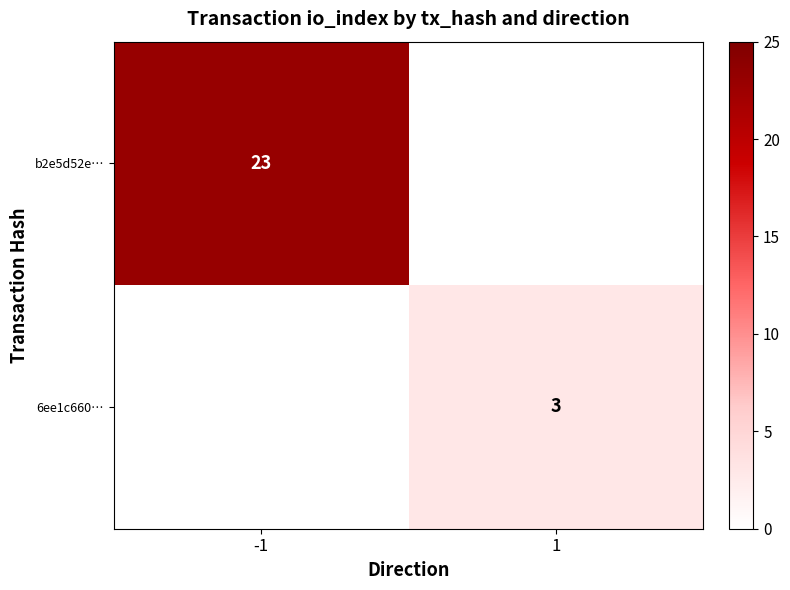

Is the value of 6ee1c660… at 1 greater than the value of b2e5d52e… at -1?

No